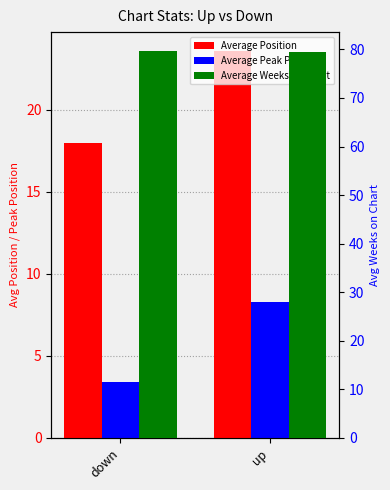

How many series are shown in this chart?

3